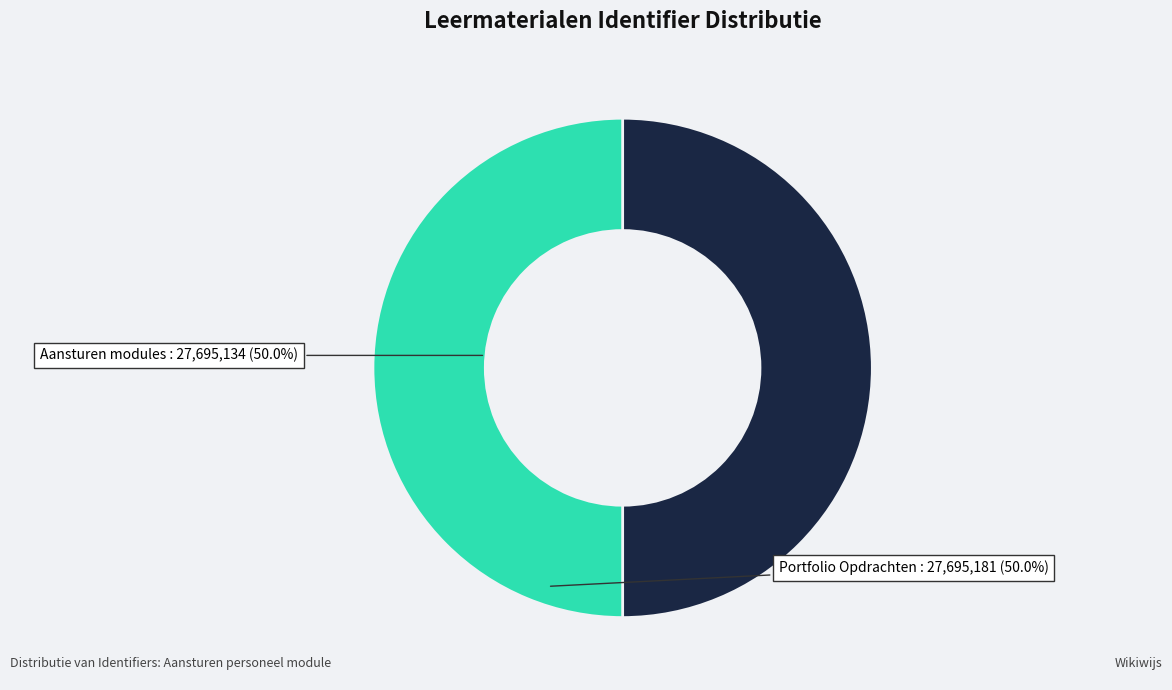

Count the number of slices in the pie.

2